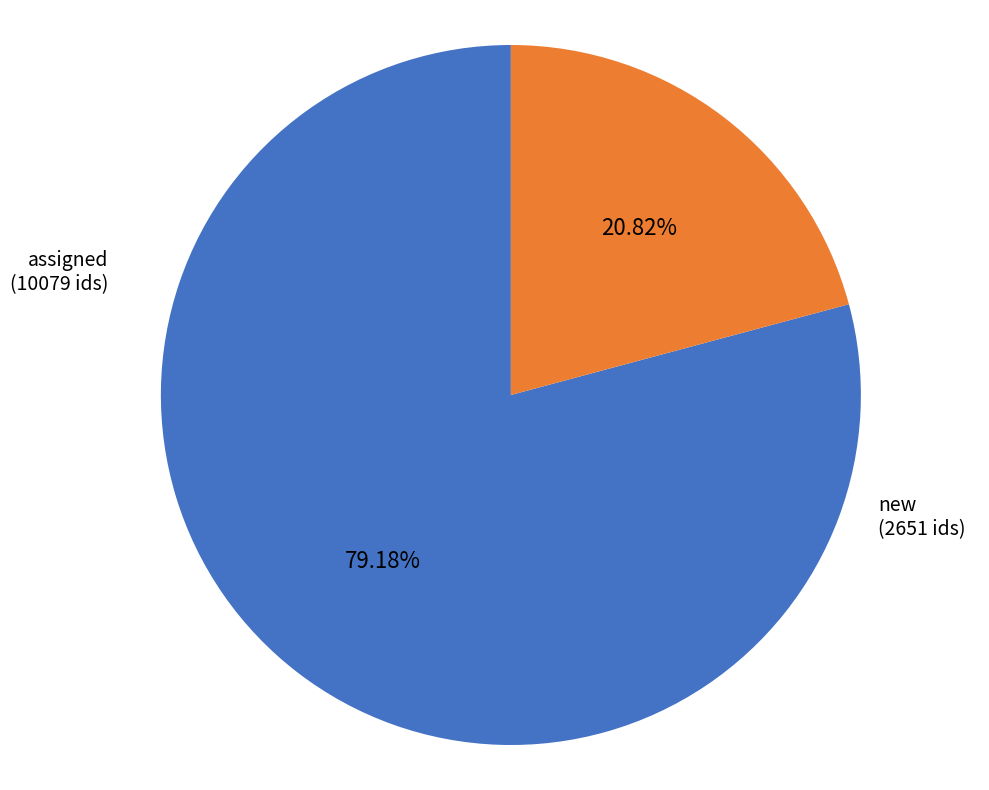

Is the sum of new and assigned greater than half?

Yes